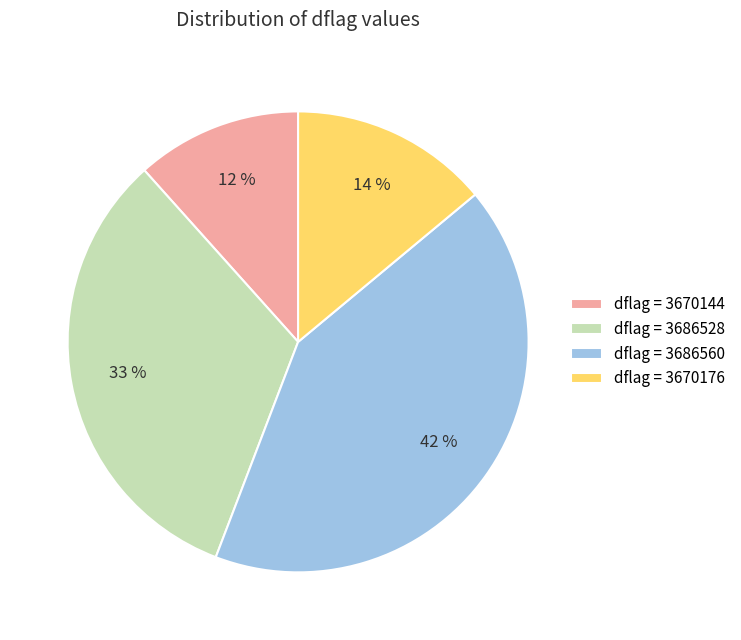

To the nearest percent, what is the combined percentage of dflag = 3686560 and dflag = 3670144?

53%